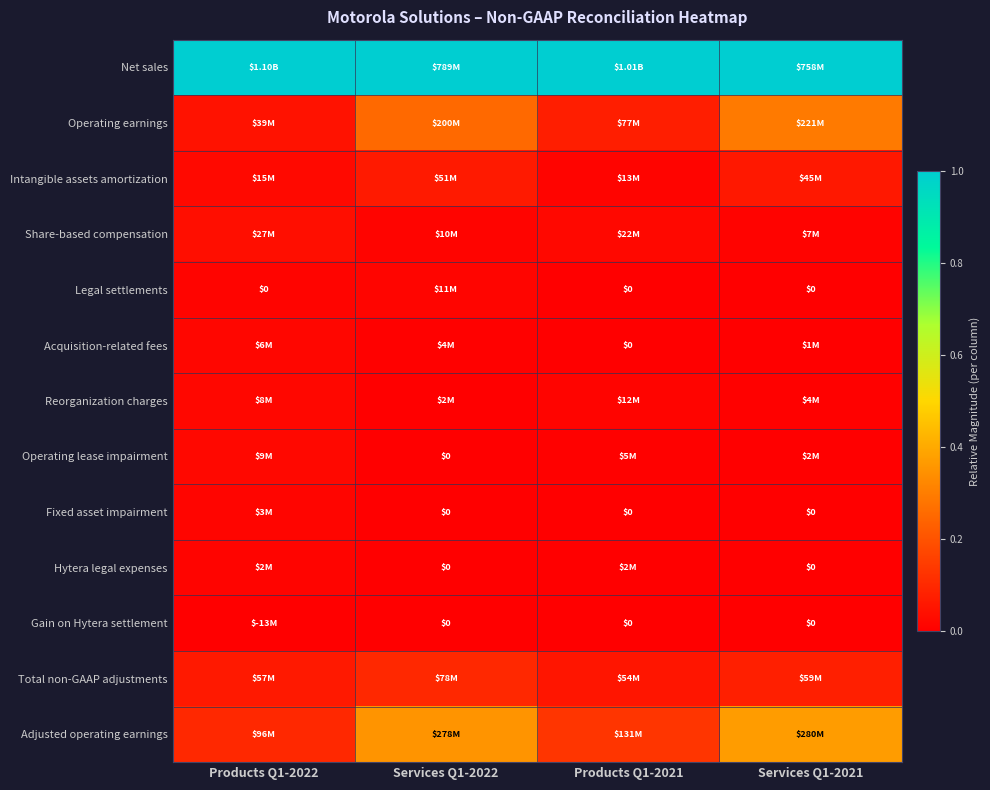

Is it true that Fixed asset impairment equals 0.0 at Products Q1-2022?

False